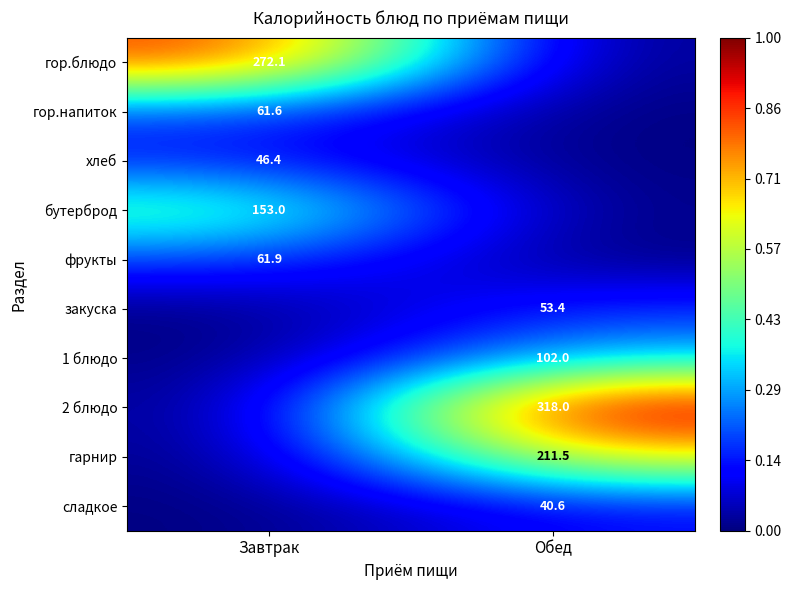

The 2 блюдо series shows 318.0 at Обед. True or false?

True